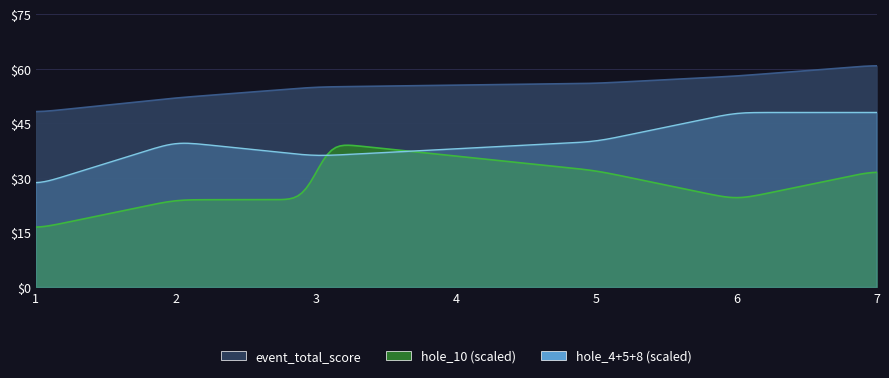

Where is round_total_score nearest to the value 54?

3